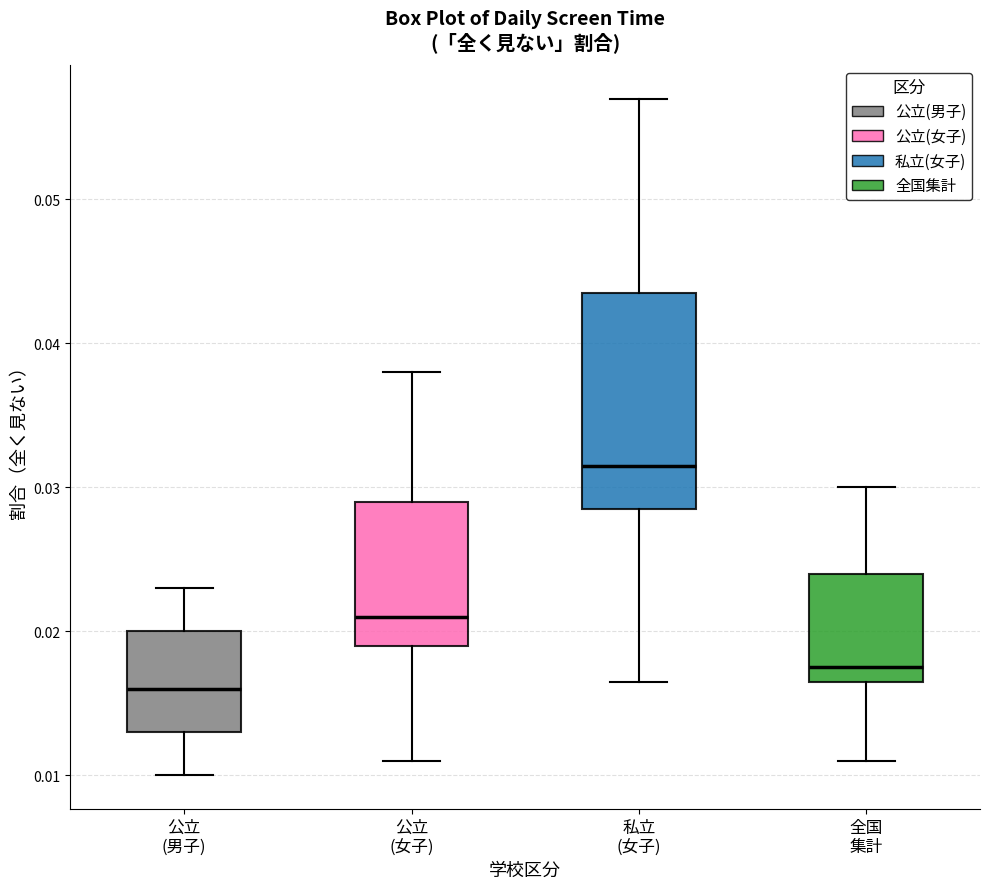

Reading left to right, read every box against the y-axis: the position of its median line, the range the box covers, and the ends of its whiskers. The values are not printed on the chart, so give them approximately, as read against the axis.

公立 (男子): median 0.016, box 0.013 to 0.020, whiskers 0.010 to 0.023
公立 (女子): median 0.021, box 0.019 to 0.029, whiskers 0.011 to 0.038
私立 (女子): median 0.032, box 0.029 to 0.044, whiskers 0.017 to 0.057
全国 集計: median 0.018, box 0.017 to 0.024, whiskers 0.011 to 0.030